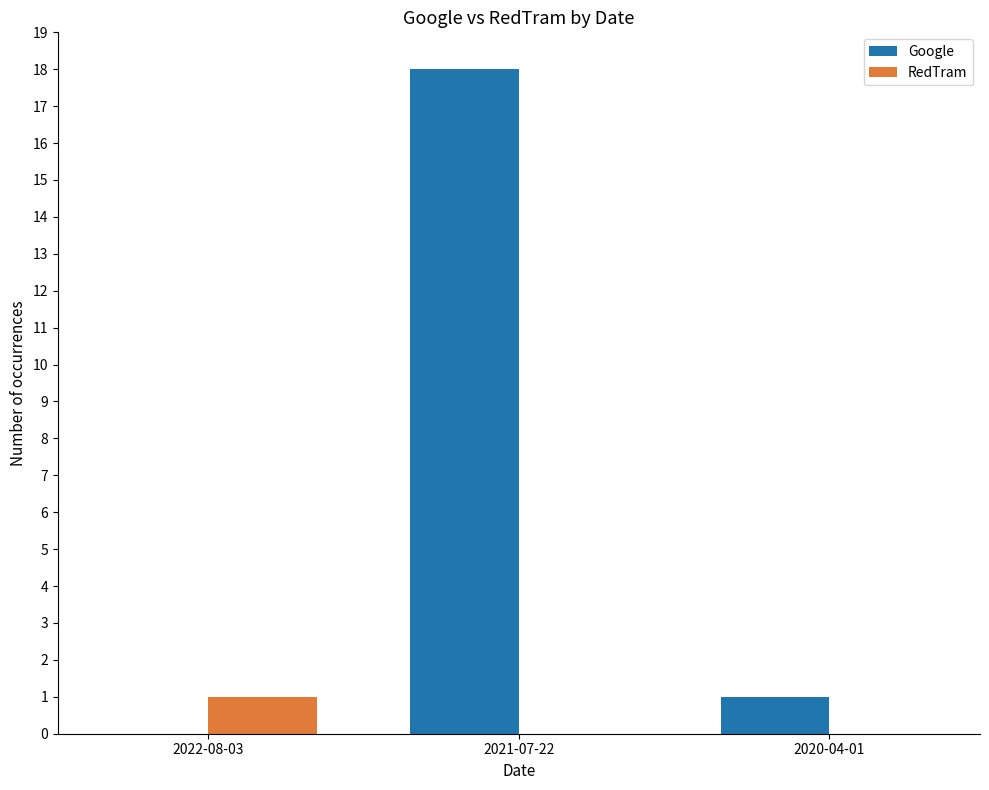

Reading left to right, extract all data points from this chart.

Google: 2022-08-03=0	2021-07-22=18	2020-04-01=1
RedTram: 2022-08-03=1	2021-07-22=0	2020-04-01=0